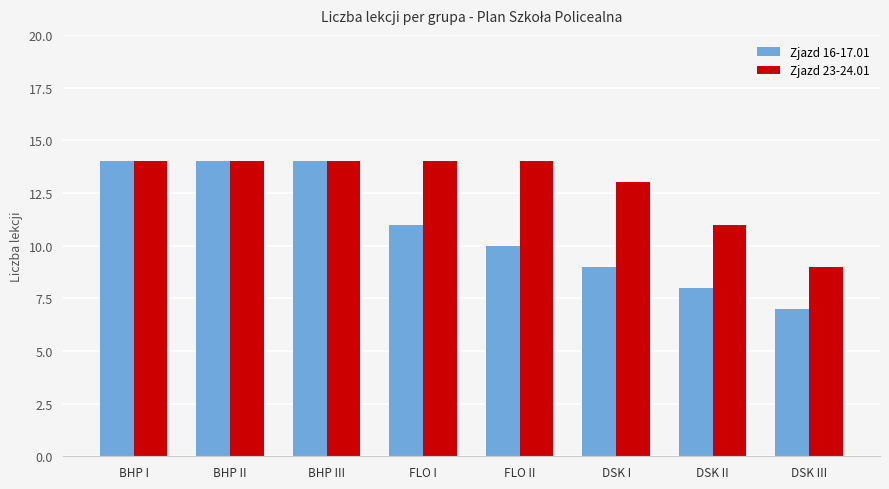

What is the total value across all series at DSK I?

22